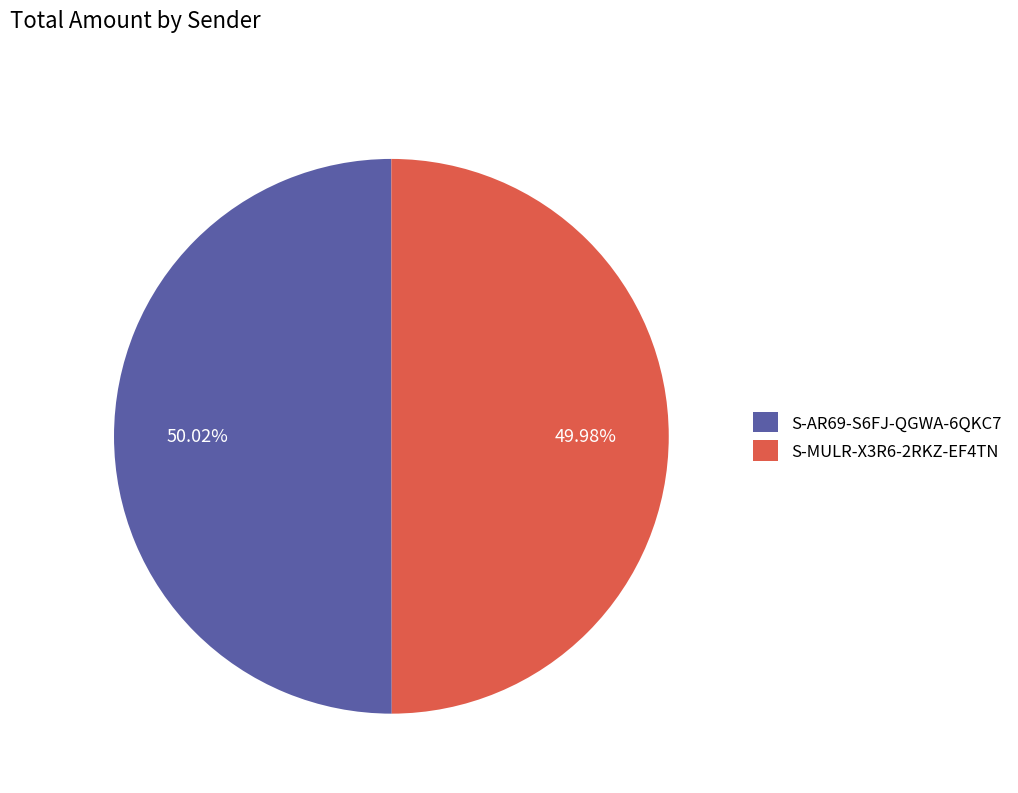

Approximately how many times larger is the value at S-MULR-X3R6-2RKZ-EF4TN compared to S-AR69-S6FJ-QGWA-6QKC7?

1.0